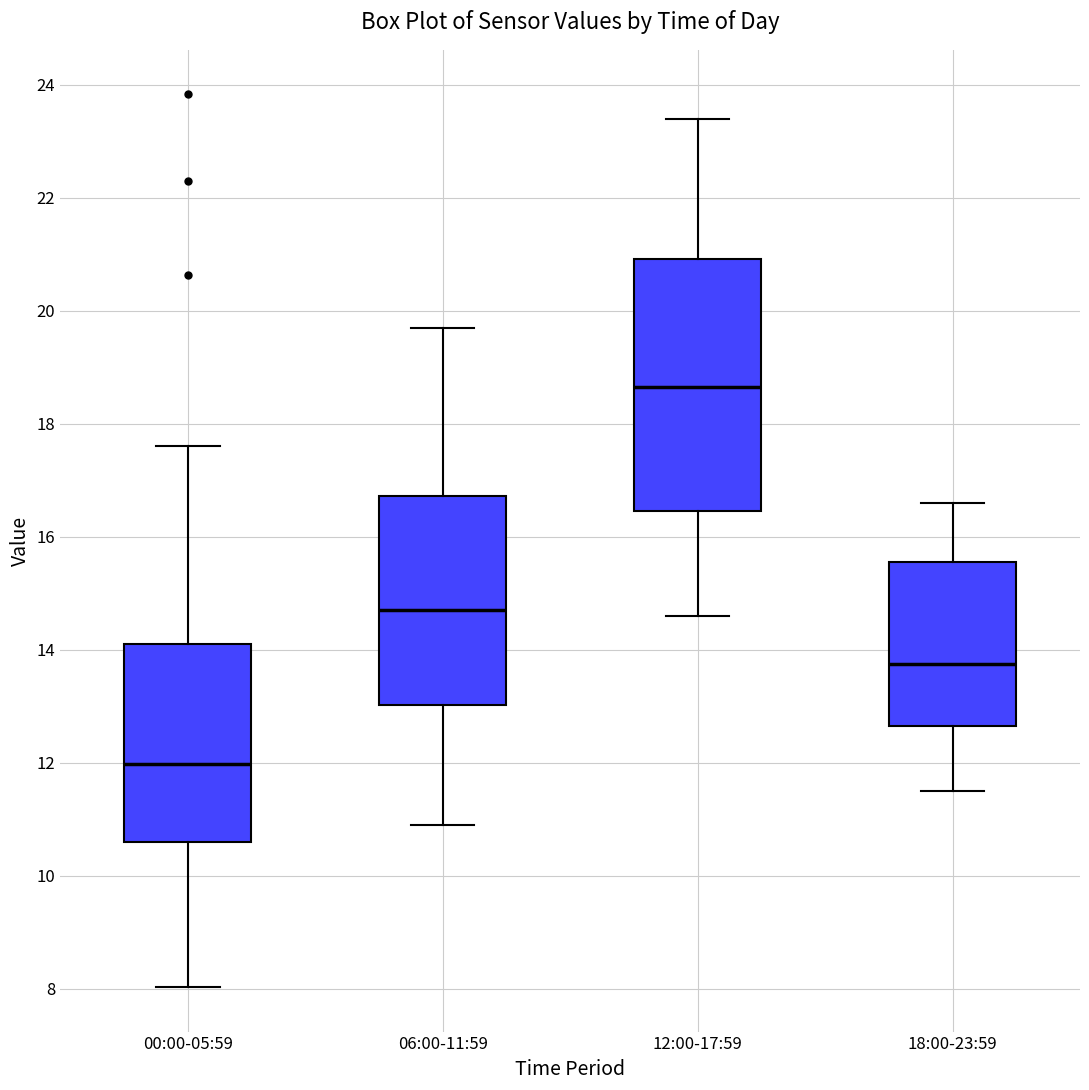

Comparing the boxes themselves (not the whiskers), which one is the tallest?

12:00-17:59